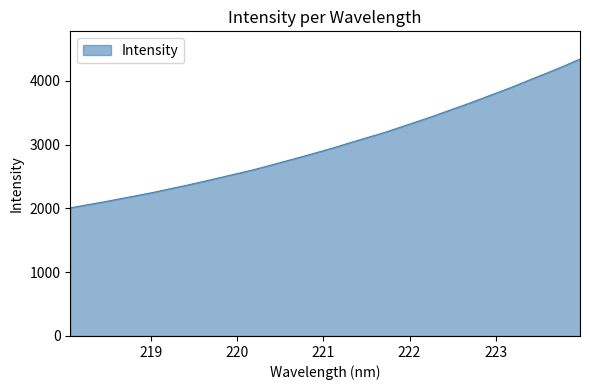

What is the difference between the maximum and minimum values?

2332.8